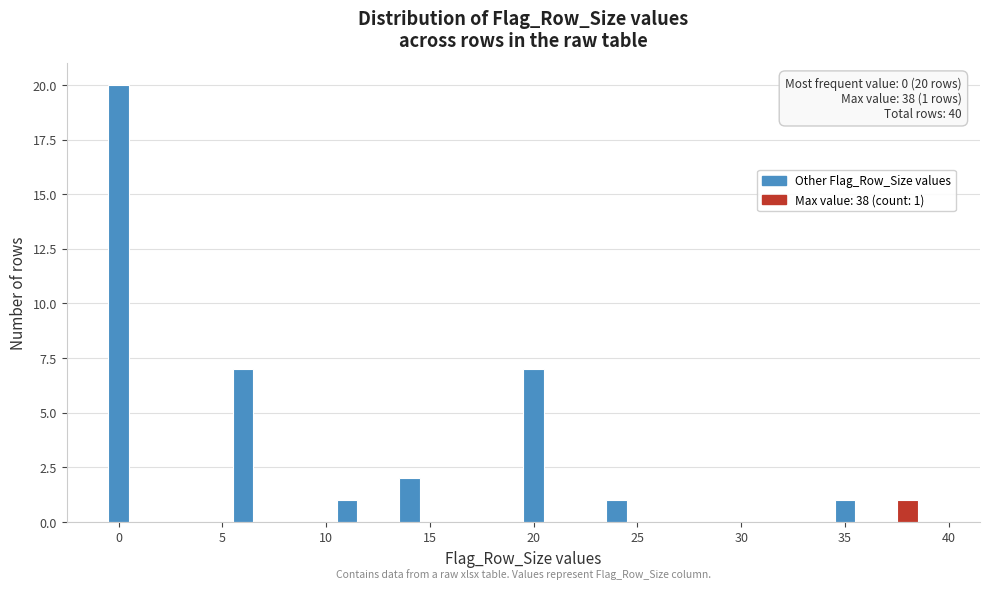

Read against the x-axis, roughly where is the centre of the tallest bar?

0.0